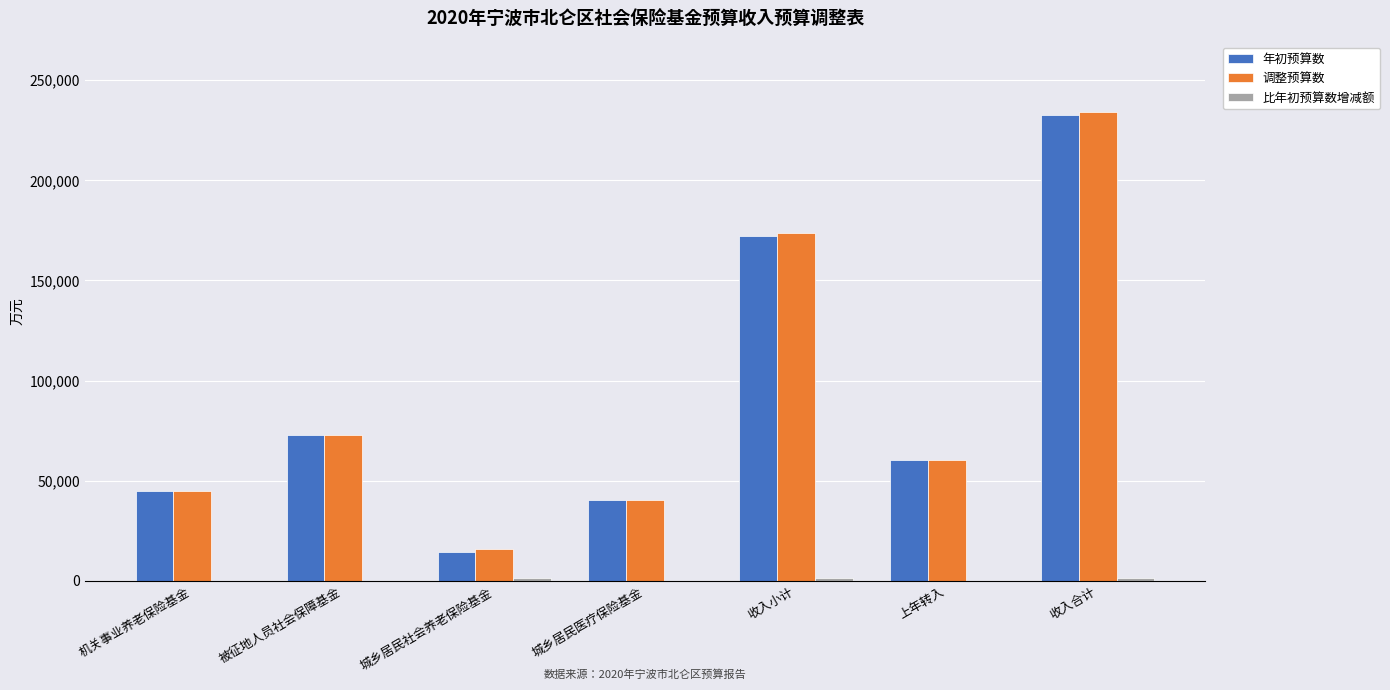

Are the bars horizontal?

No